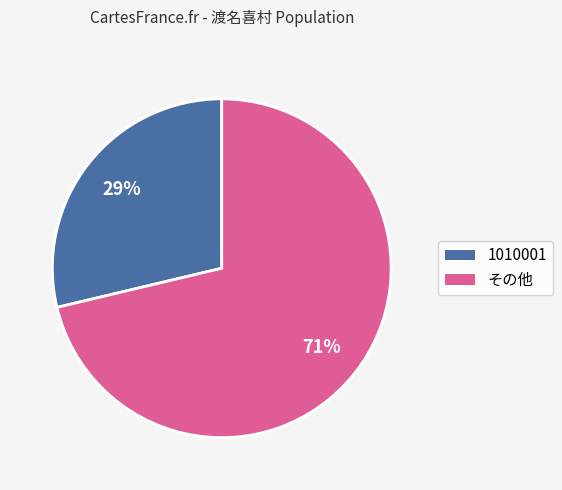

Count the number of slices in the pie.

2